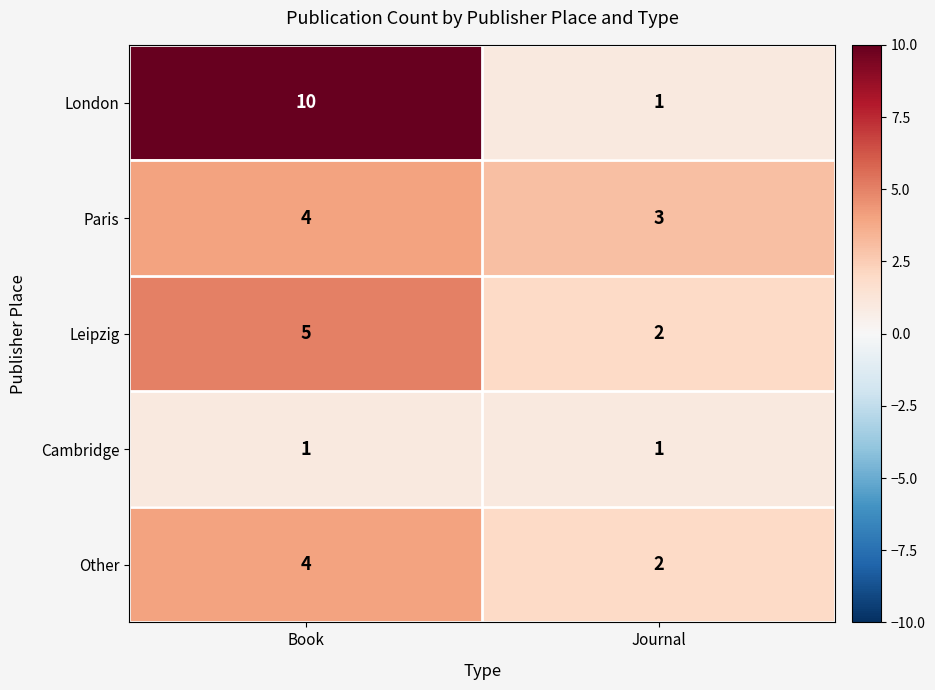

What is the difference between the Leipzig values at Book and Journal?

3